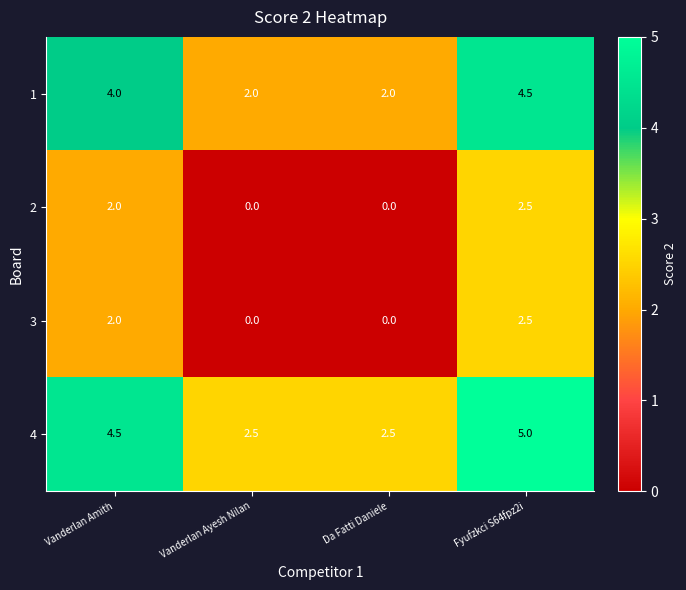

How many series are shown in this chart?

4